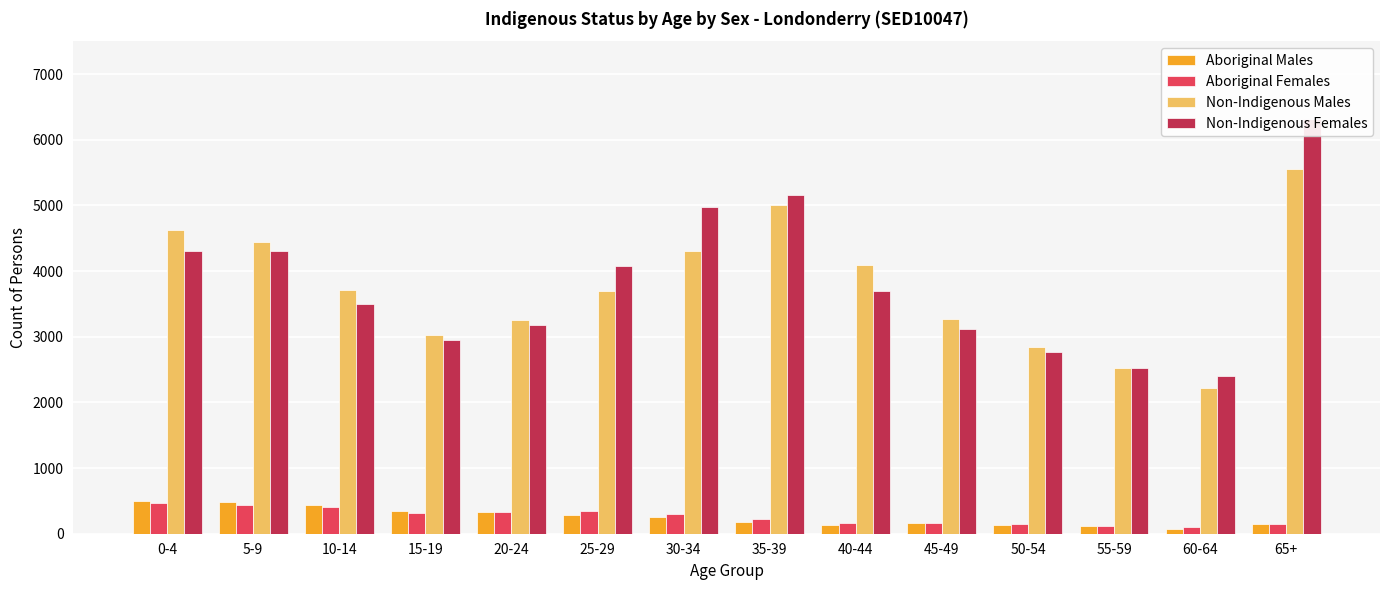

Reading left to right, list all the values displayed in this chart.

Aboriginal Males: 493	477	444	352	336	286	255	183	137	156	129	115	73	148
Aboriginal Females: 470	433	406	322	329	348	297	228	166	169	141	118	96	155
Non-Indigenous Males: 4631	4439	3704	3030	3259	3696	4298	5010	4092	3274	2839	2523	2225	5555
Non-Indigenous Females: 4303	4305	3500	2949	3185	4084	4969	5164	3689	3119	2760	2529	2408	6319